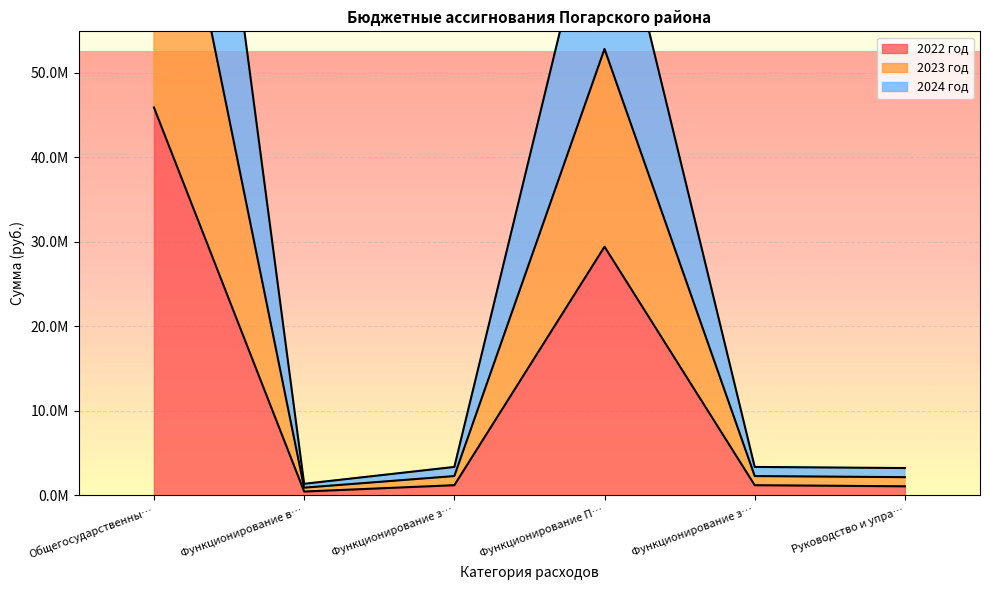

At which category is the sum across all series the highest?

Общегосударственны…